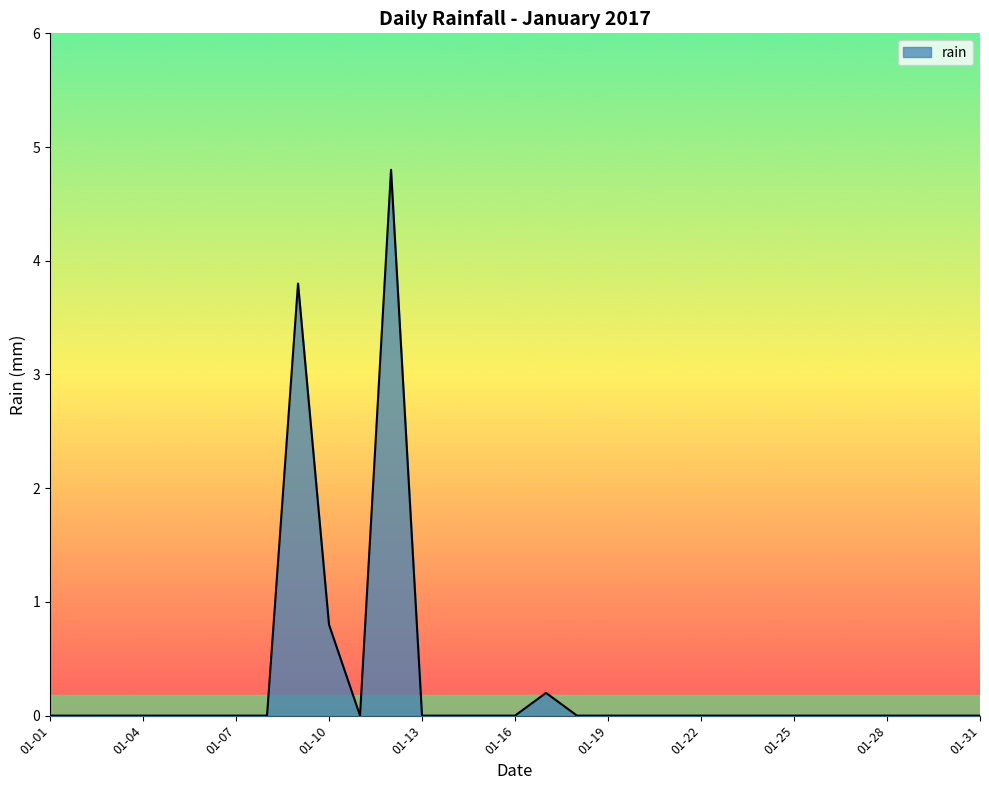

What is the greatest value displayed?

4.8